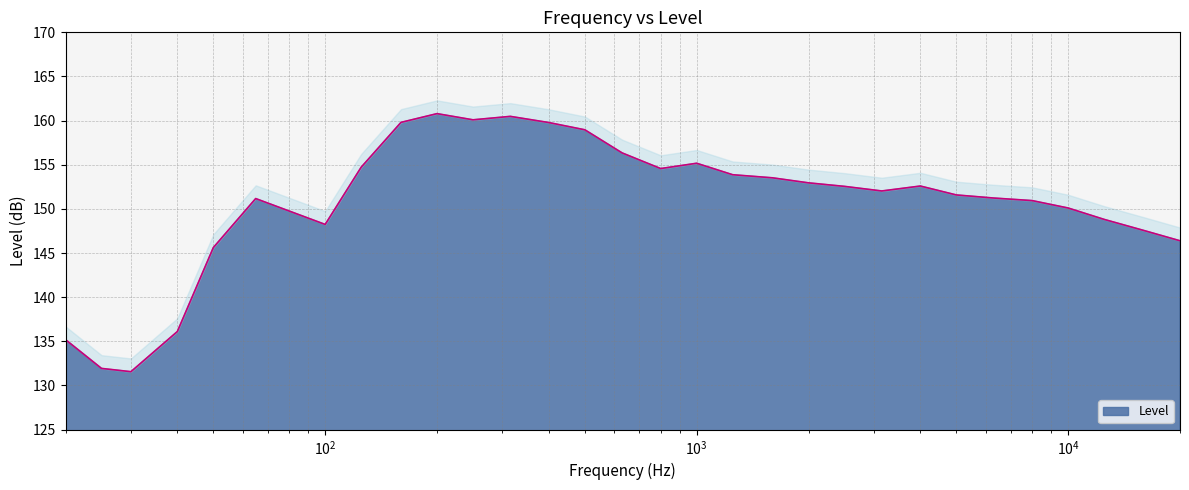

What is the maximum value shown in the chart?

160.8